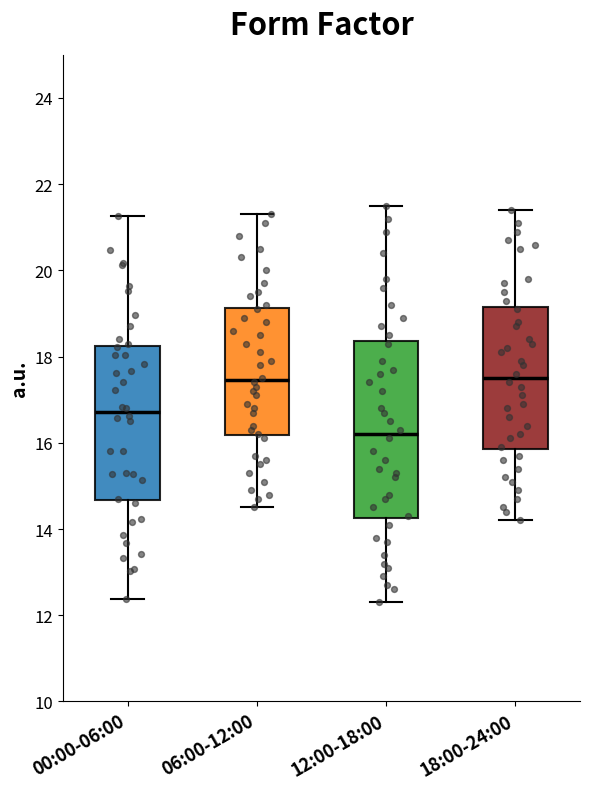

Comparing the boxes themselves (not the whiskers), which one is the tallest?

12:00-18:00